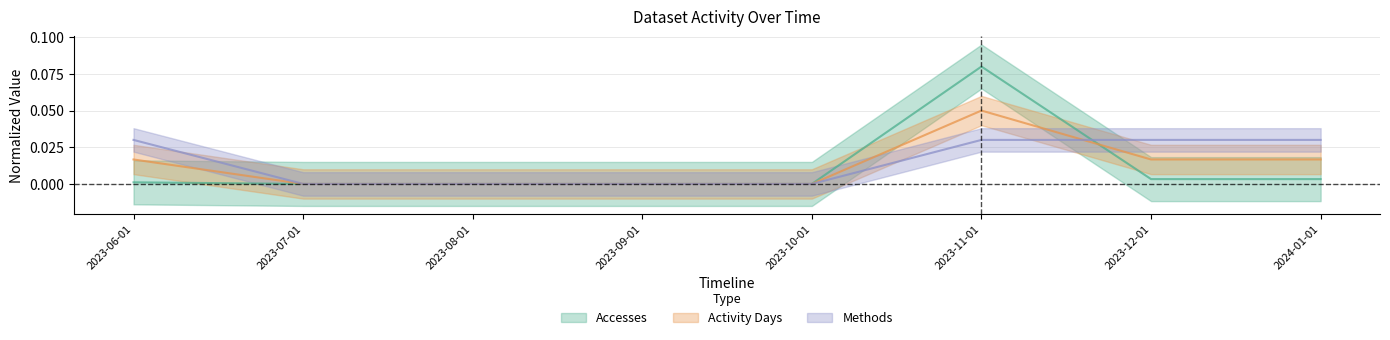

Is it true that Accesses equals 0.0 at 2024-01-01?

True